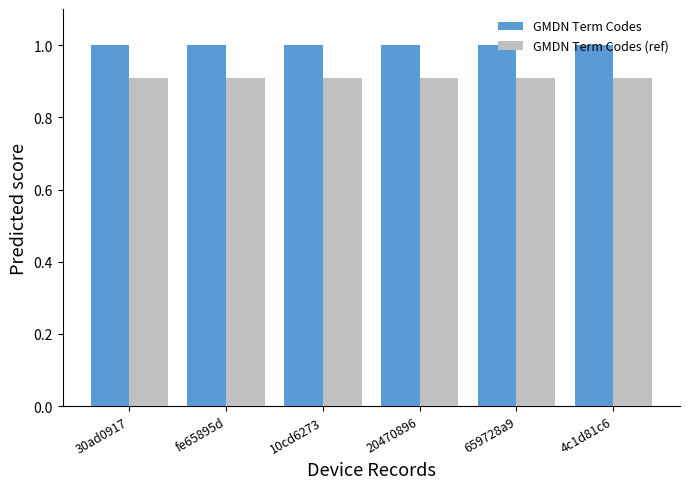

What are all the series names shown in the legend?

GMDN Term Codes, GMDN Term Codes (ref)